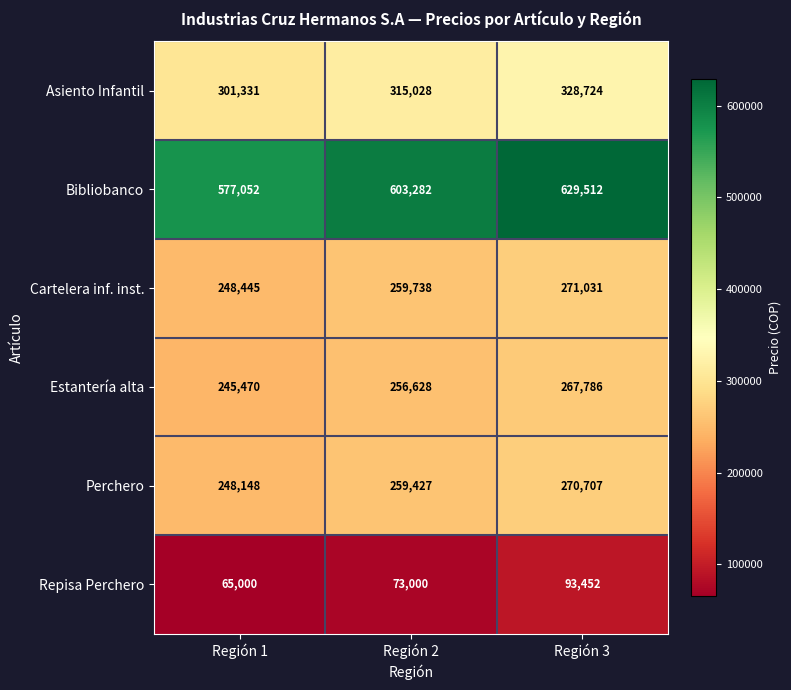

Which series has the widest spread of values?

Bibliobanco